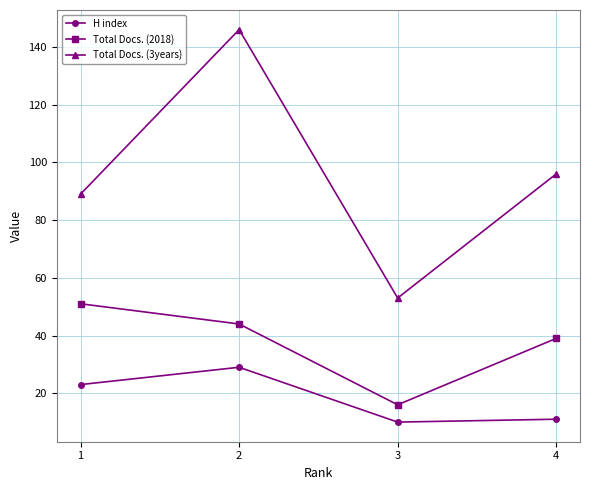

At which category does the chart reach its peak across all series?

2